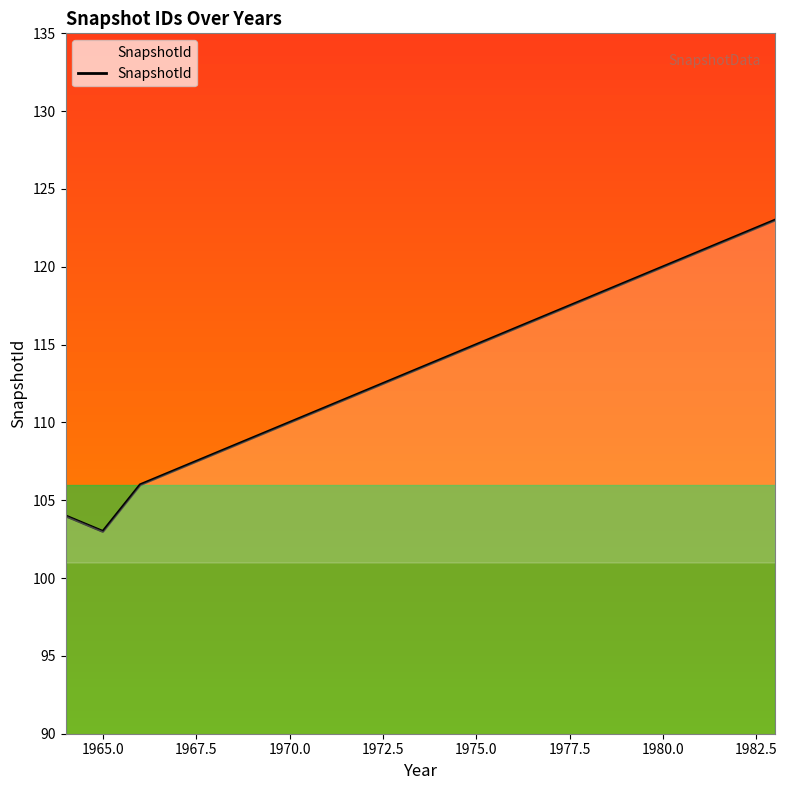

What is the sum of all values?

2268